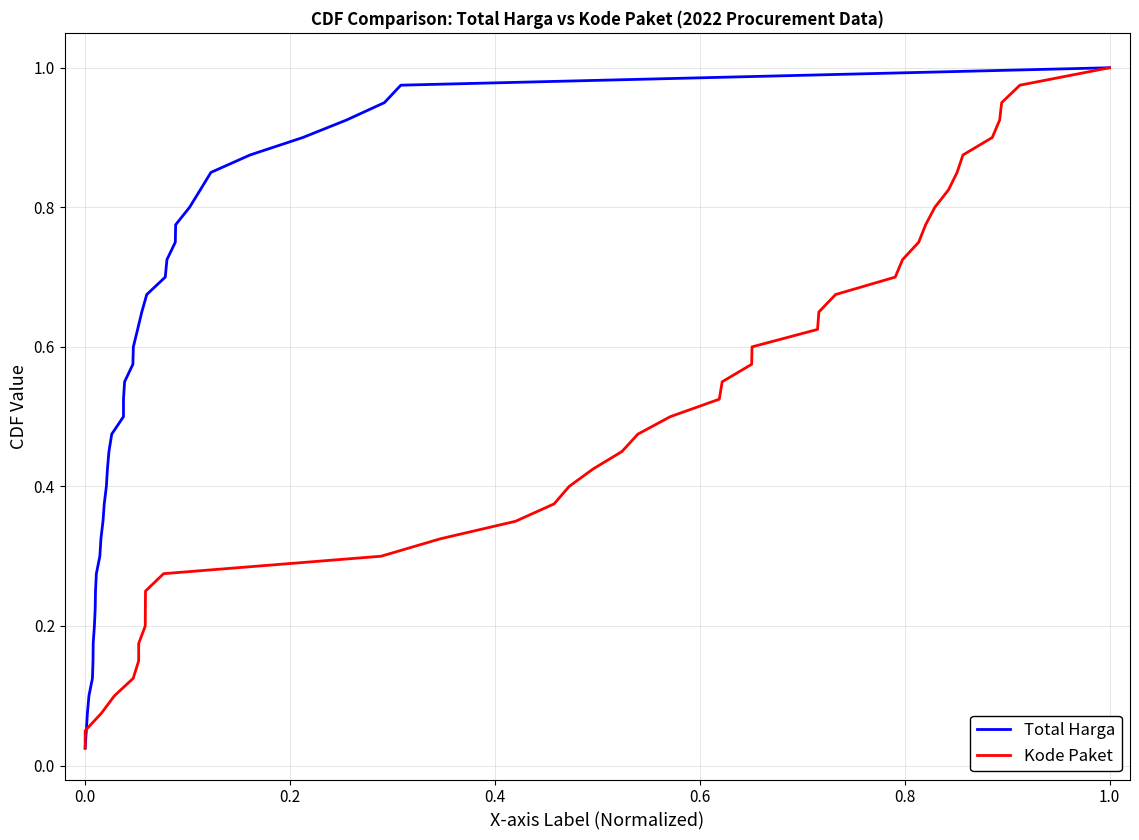

At which category is the sum across all series the highest?

1.0